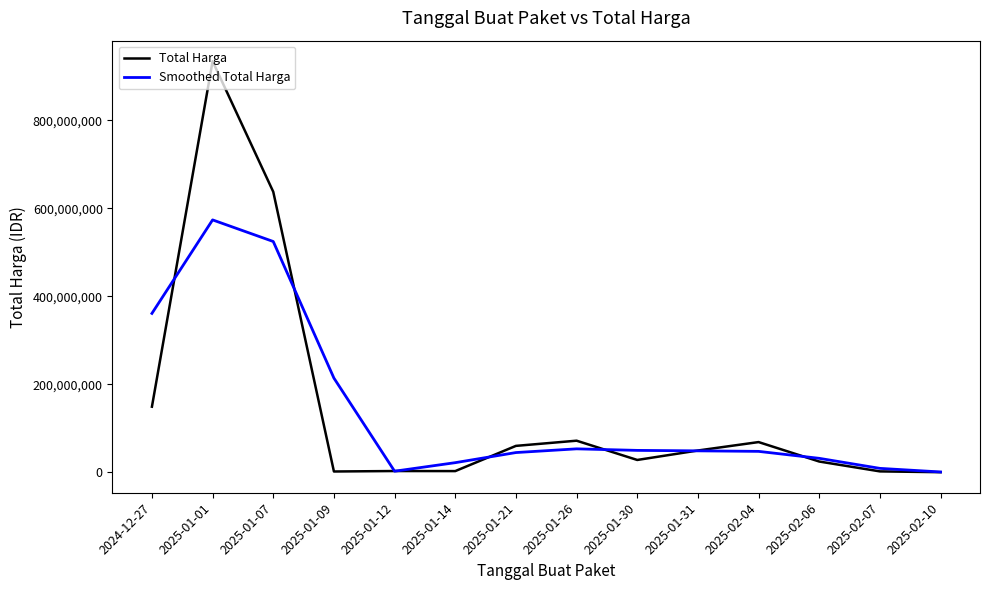

What is the smallest value displayed?

200000.0